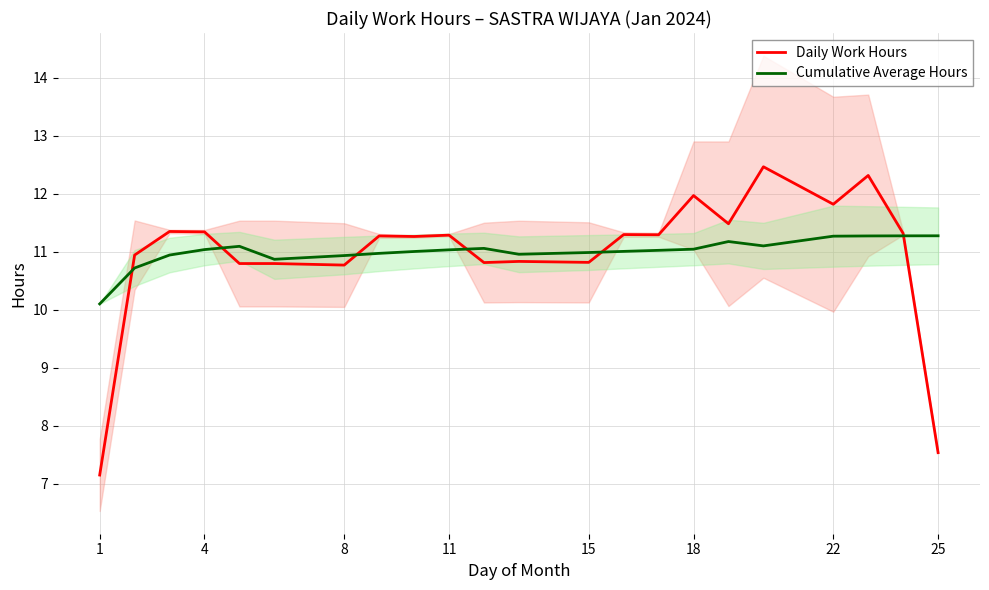

The Daily Work Hours series shows 11.3 at 4. True or false?

True